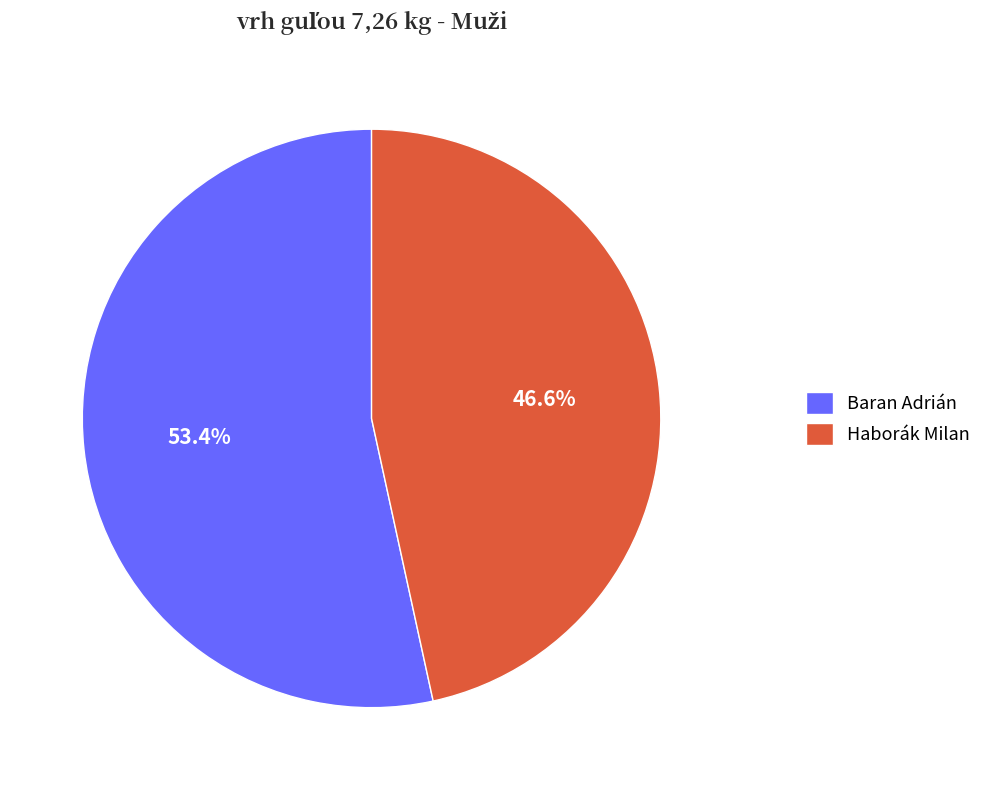

Which category has the biggest portion of the pie?

Baran Adrián